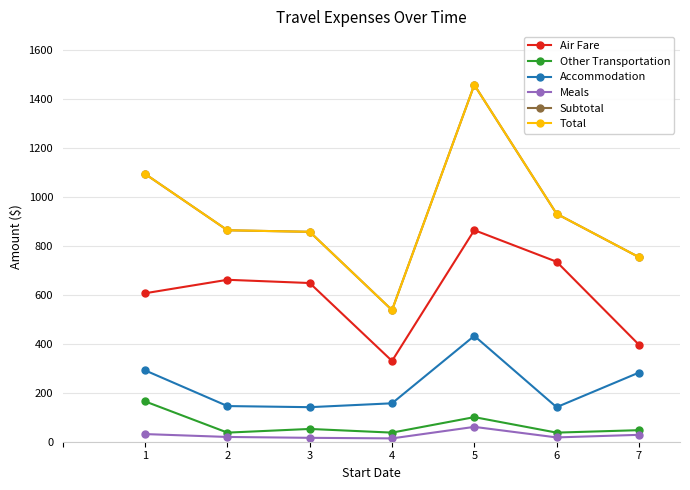

What are all the series names shown in the legend?

Air Fare, Other Transportation, Accommodation, Meals, Subtotal, Total